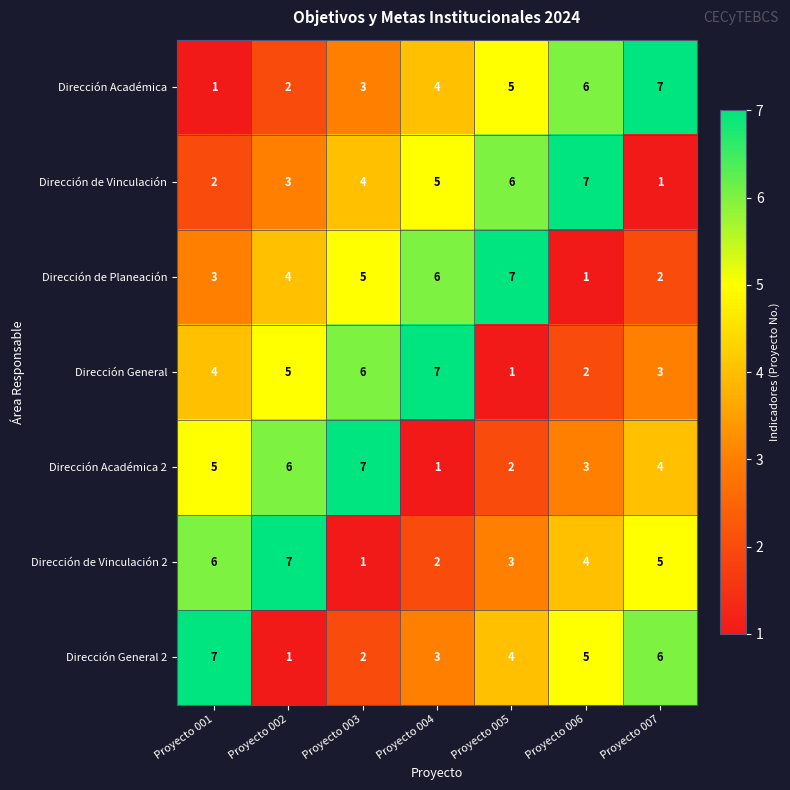

Is it true that Dirección de Planeación equals 4 at Proyecto 002?

True